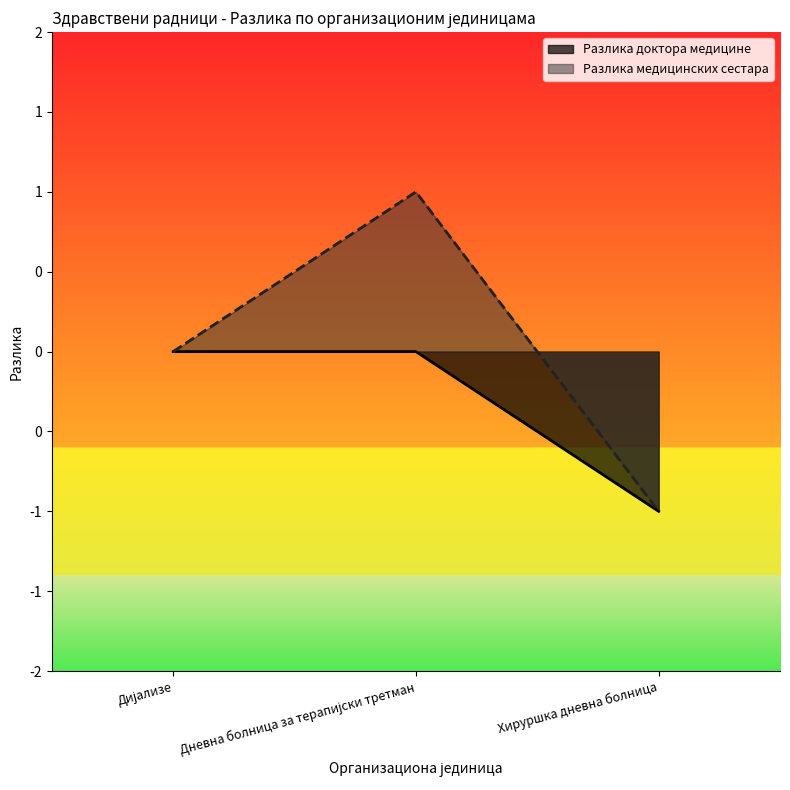

What is the label of the 2nd point from the left?

Дневна болница за терапијски третман